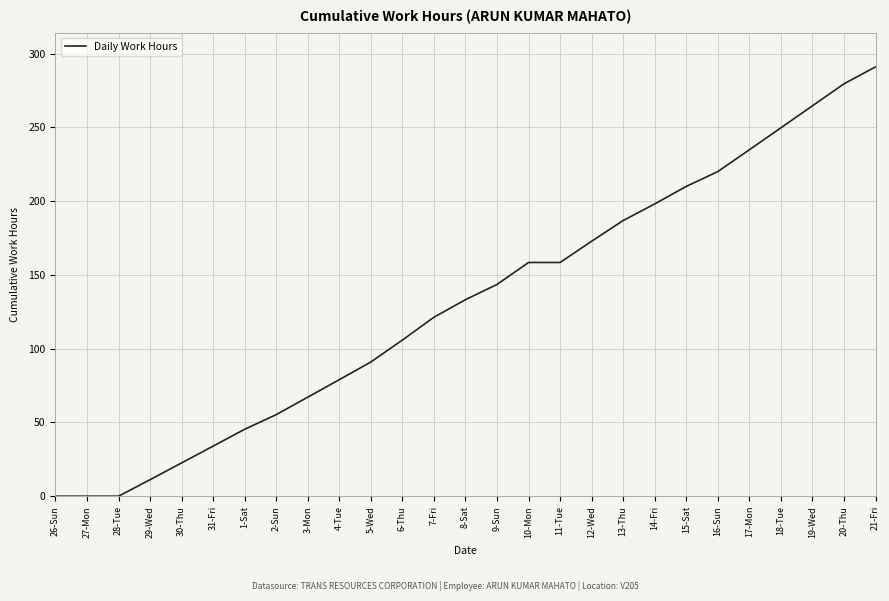

What position from the right is 15-Sat?

7